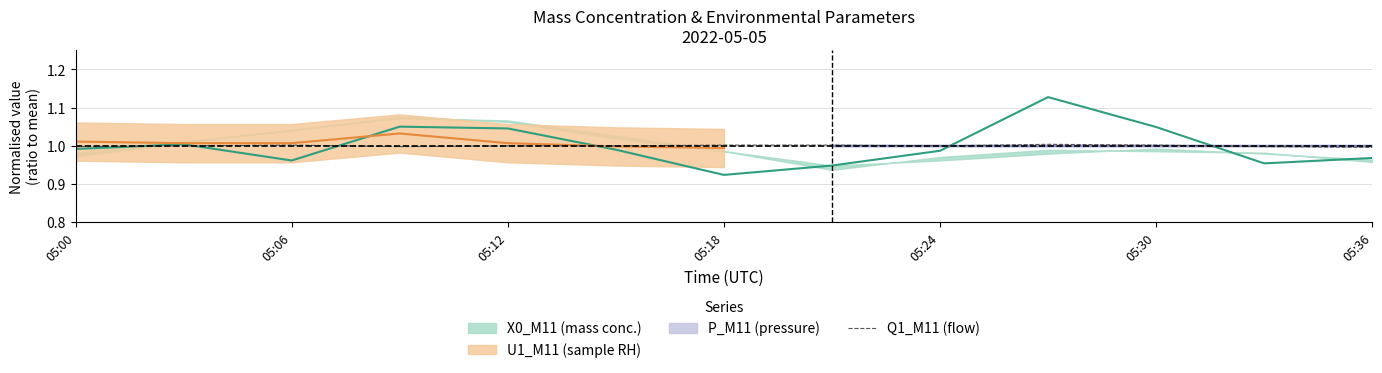

Is it true that Q1_M11 (flow) equals 1.0 at 05:24?

True